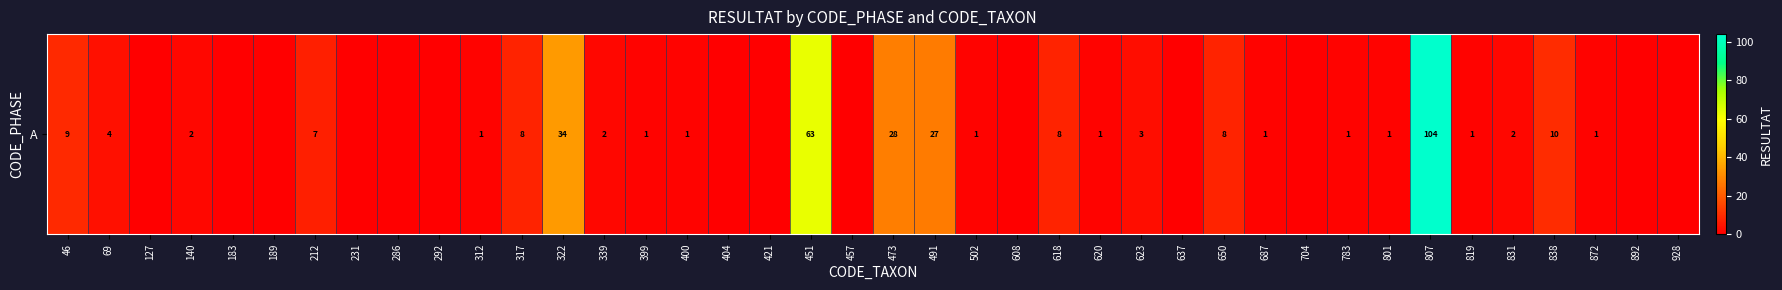

What is the difference between the maximum and second lowest values?

104